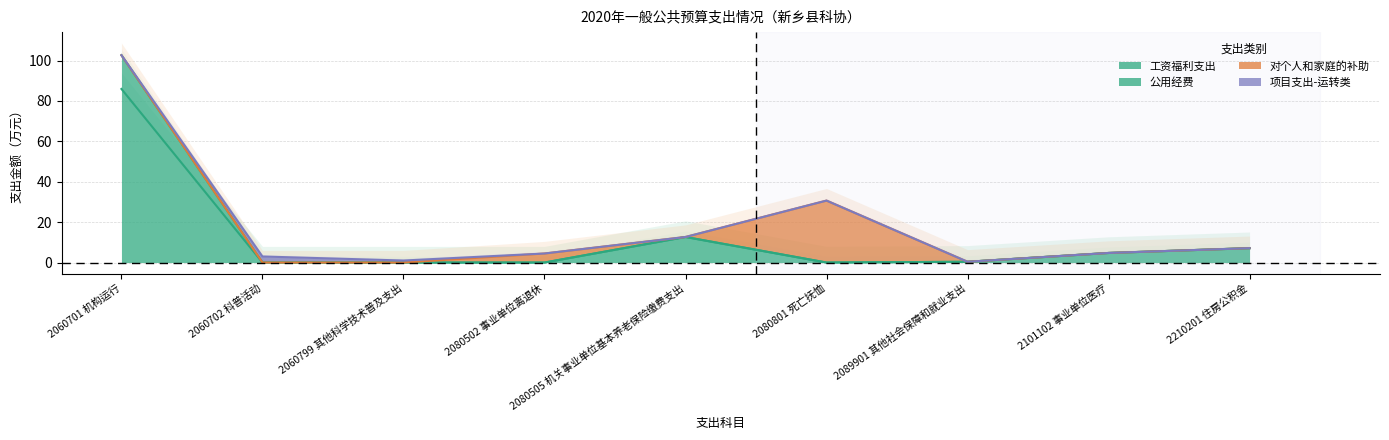

True or false: 工资福利支出 and 公用经费 intersect in this chart.

False